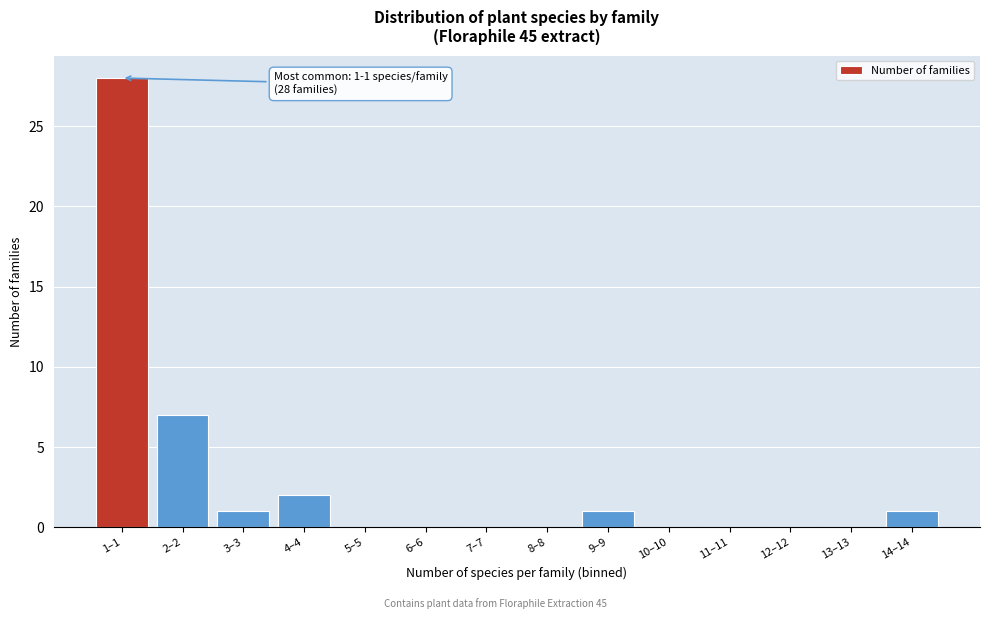

Reading left to right, list all the values displayed in this chart.

1–1=28	2–2=7	3–3=1	4–4=2	5–5=0	6–6=0	7–7=0	8–8=0	9–9=1	10–10=0	11–11=0	12–12=0	13–13=0	14–14=1